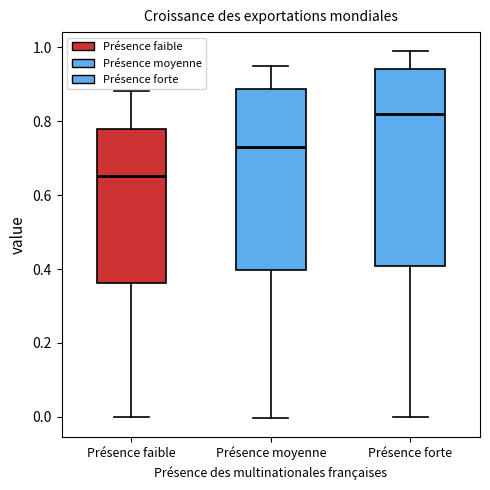

Reading left to right, read every box against the y-axis: the position of its median line, the range the box covers, and the ends of its whiskers. The values are not printed on the chart, so give them approximately, as read against the axis.

Présence faible: median 0.66, box 0.36 to 0.78, whiskers 0.00 to 0.88
Présence moyenne: median 0.74, box 0.40 to 0.88, whiskers 0.00 to 0.96
Présence forte: median 0.82, box 0.40 to 0.94, whiskers 0.00 to 1.00